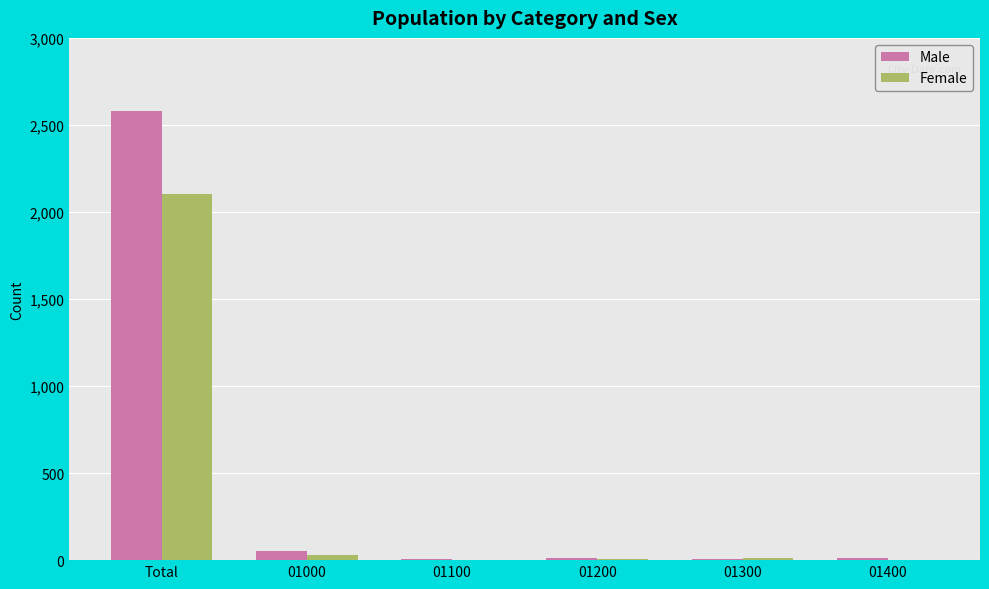

What is the maximum value for Female?

2105